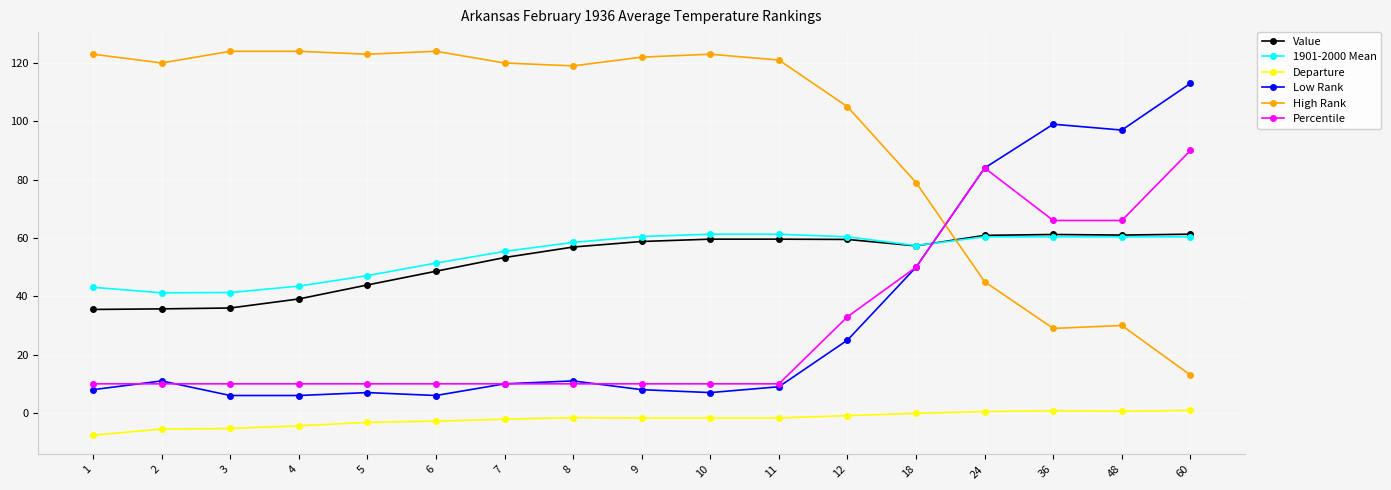

What is the difference between the highest and lowest values at 7?

122.1